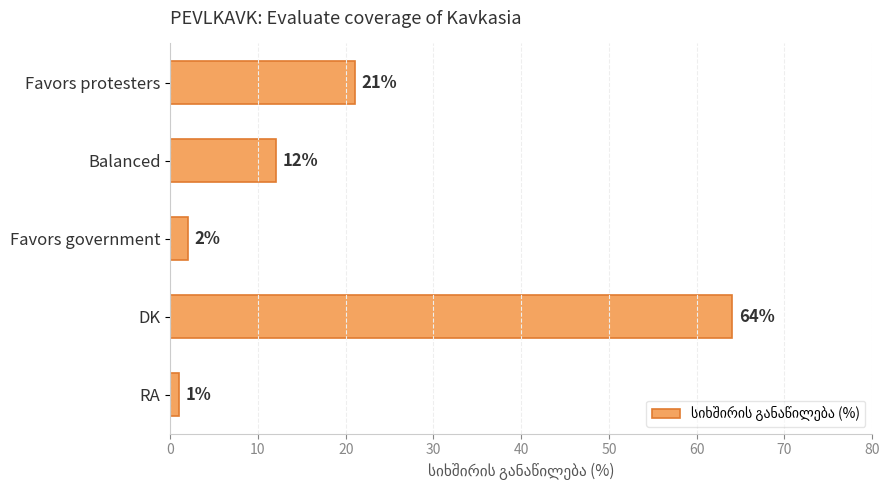

Which has a higher value, Balanced or RA?

Balanced